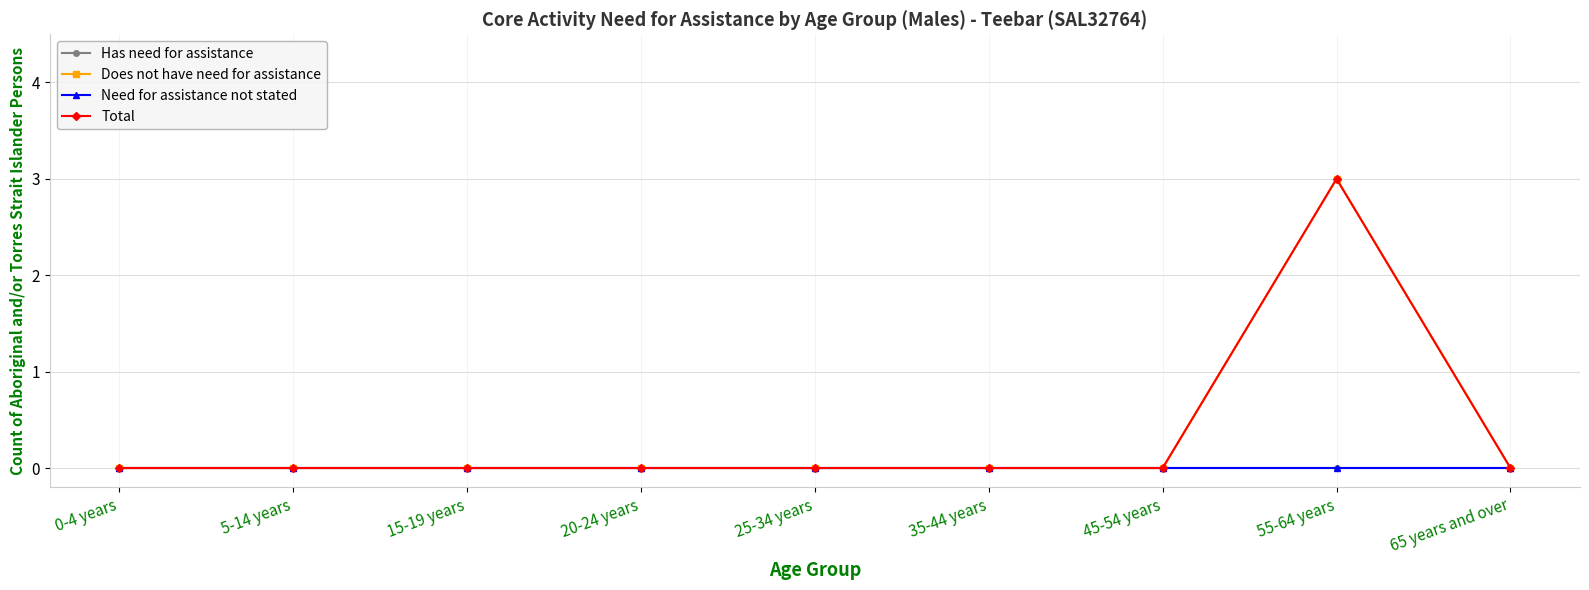

Does the chart have visible grid lines?

Yes